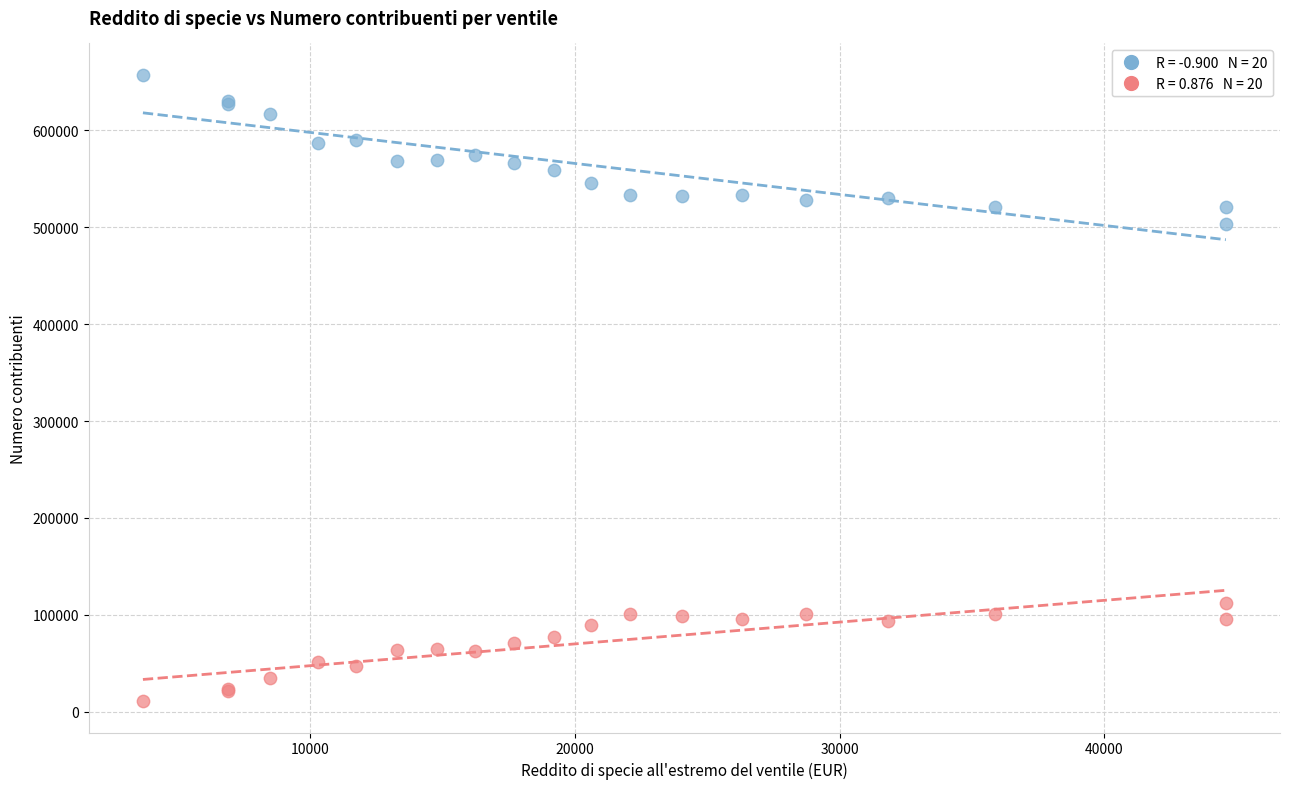

Across all series, what Y value is closest to 334203?

503127